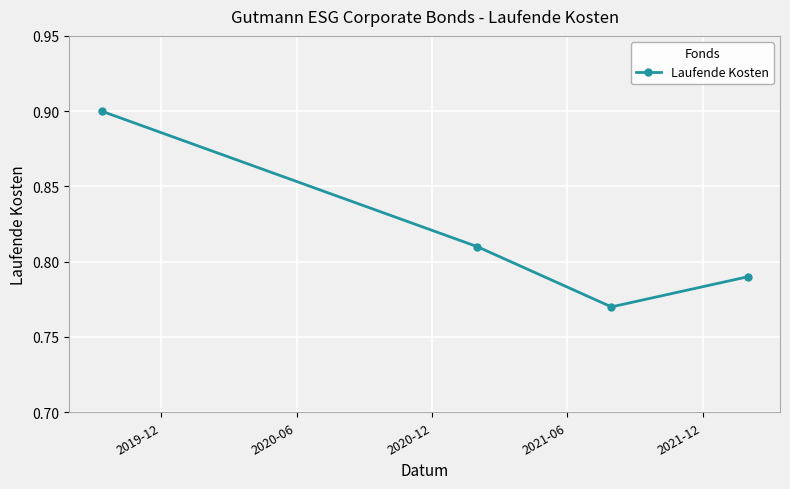

True or false: the data has more than 0 interior local peaks.

False